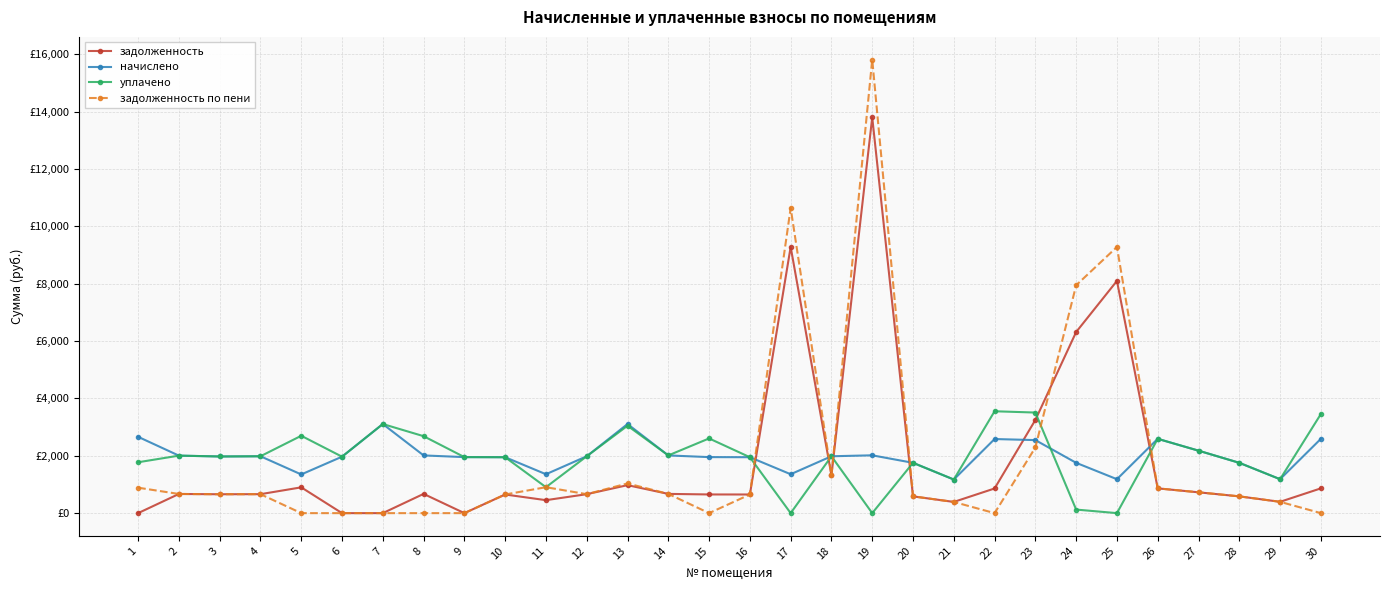

Which series ends up on top after the final intersection of задолженность по пени and задолженность?

задолженность по пени